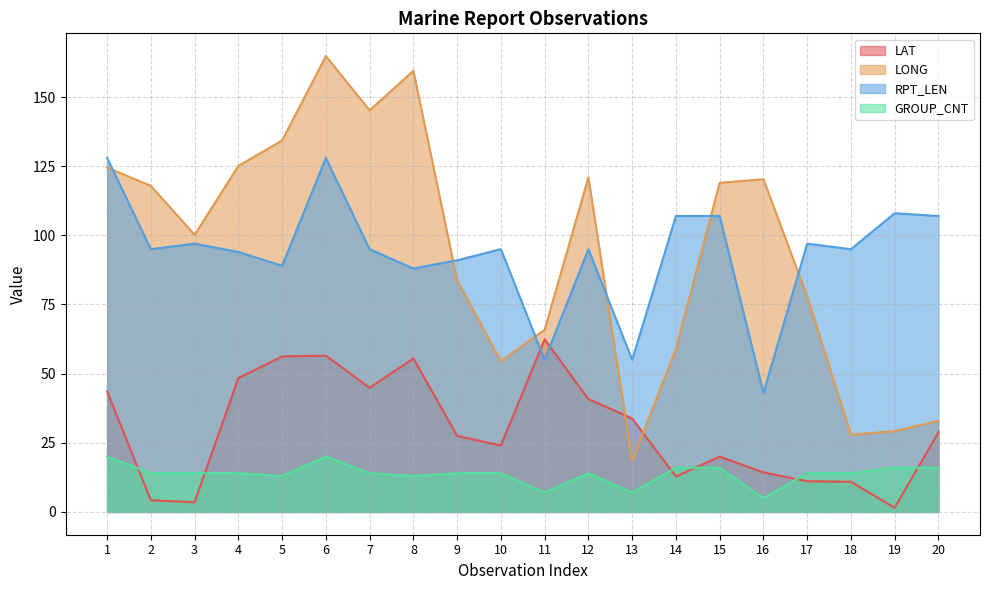

What is the maximum value for GROUP_CNT?

20.0